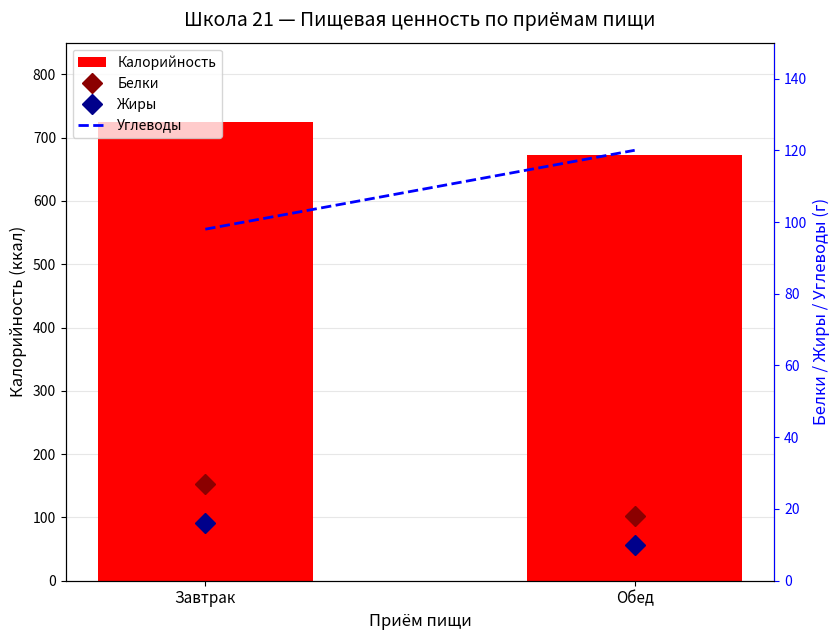

Reading right to left, what are all the values shown in this chart?

Калорийность: Обед=673	Завтрак=725
Белки: Обед=18	Завтрак=27
Жиры: Обед=10	Завтрак=16
Углеводы: Обед=120	Завтрак=98